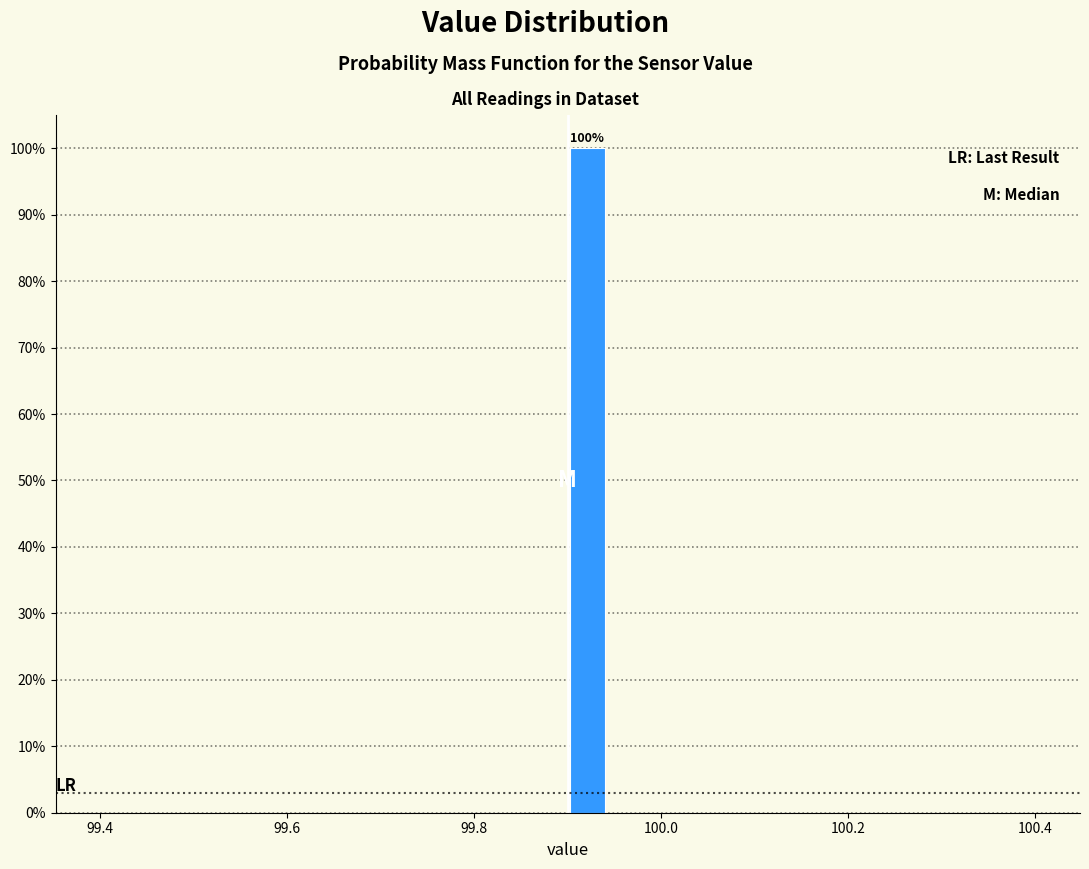

Read against the x-axis, roughly where is the centre of the tallest bar?

99.92